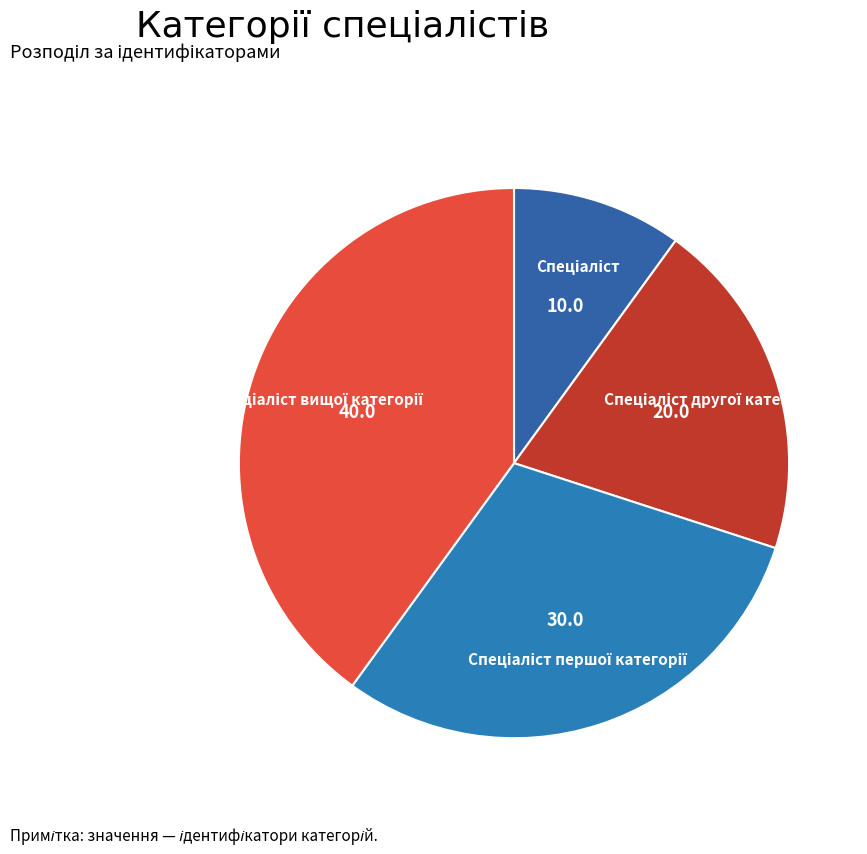

Does any single category account for the majority?

No